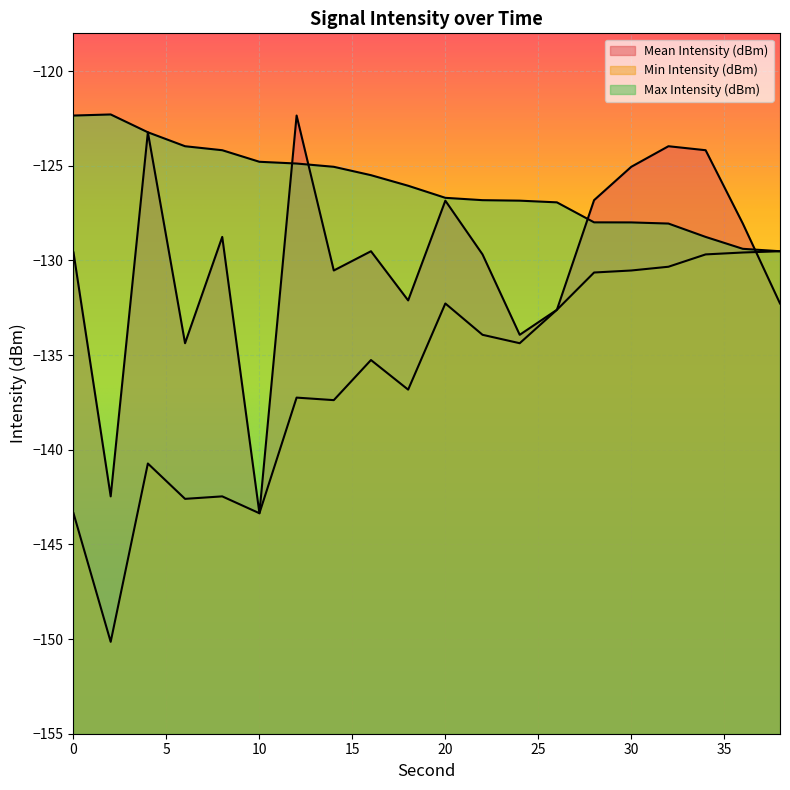

True or false: Min Intensity (dBm) has a value of -241.4 at 12.

False